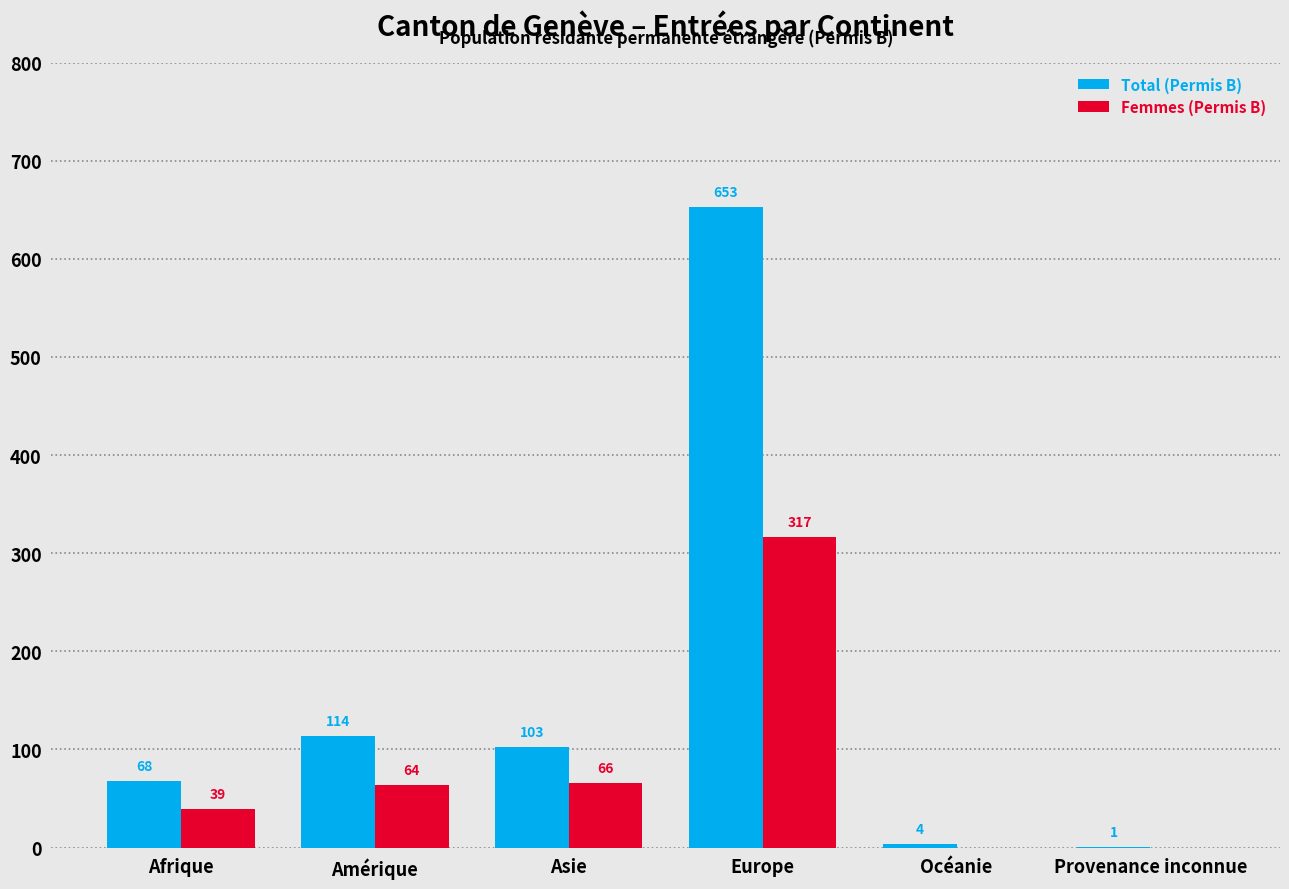

What are all the series names shown in the legend?

Total (Permis B), Femmes (Permis B)